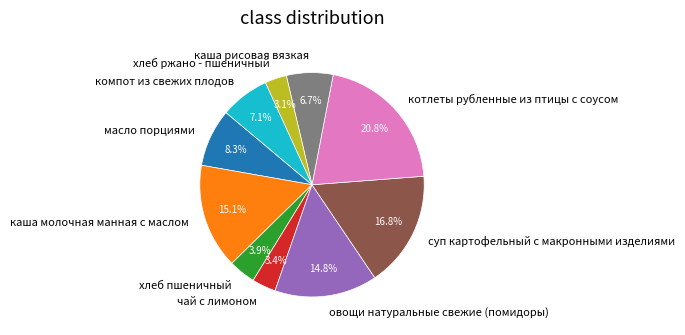

Which has a higher value, котлеты рубленные из птицы с соусом or суп картофельный с макронными изделиями?

котлеты рубленные из птицы с соусом